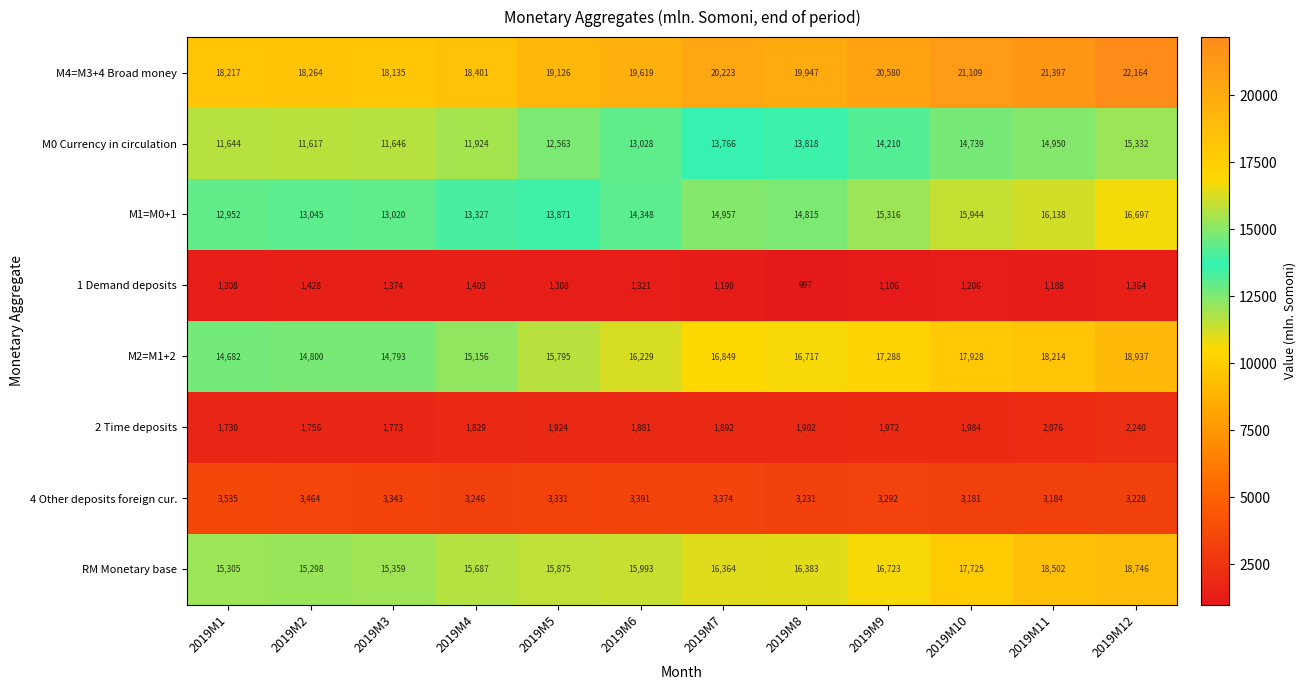

What value does the M0 Currency in circulation series have at 2019M11?

14950